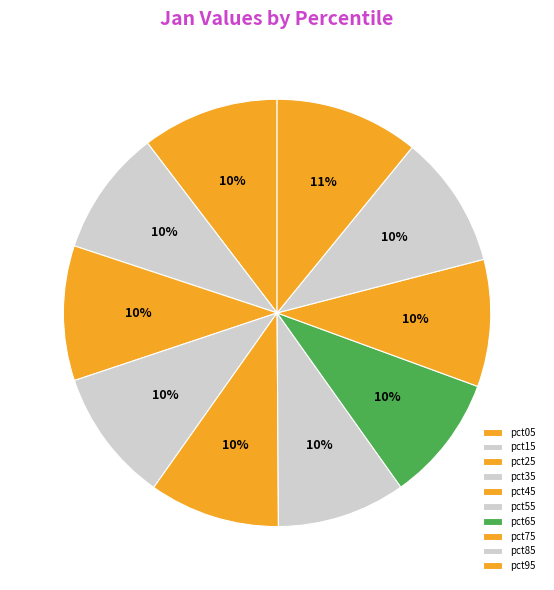

What percentage is the pct45 slice, to the nearest percent?

10%